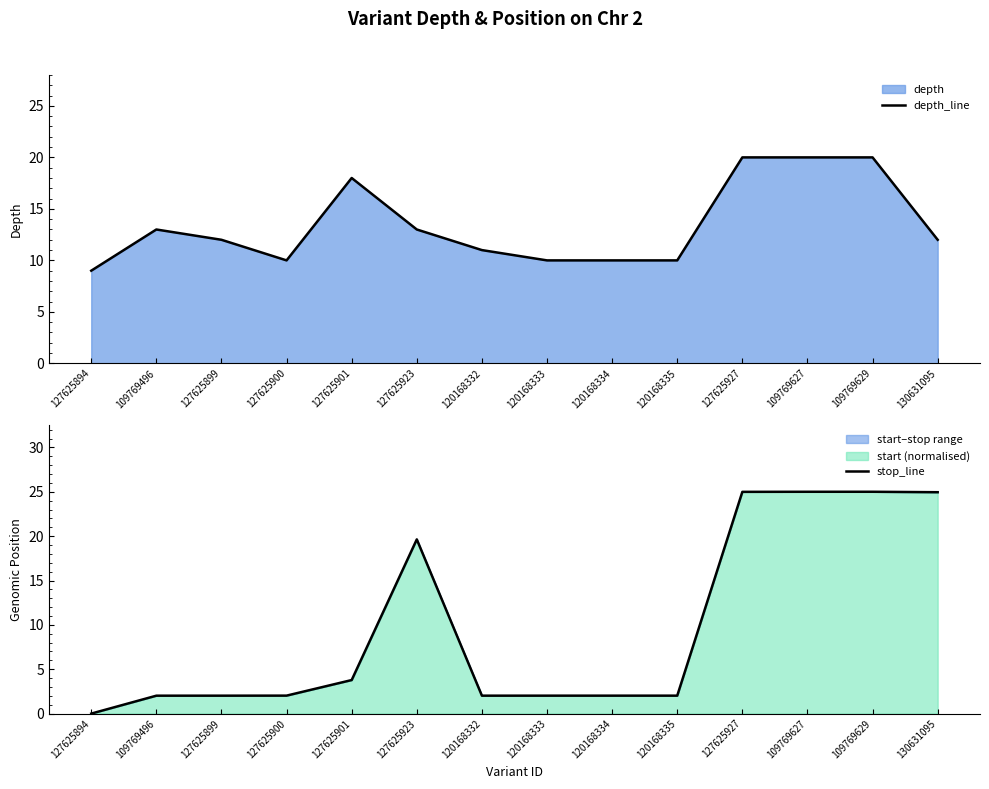

What is the label of the 3rd point from the left?

127625899